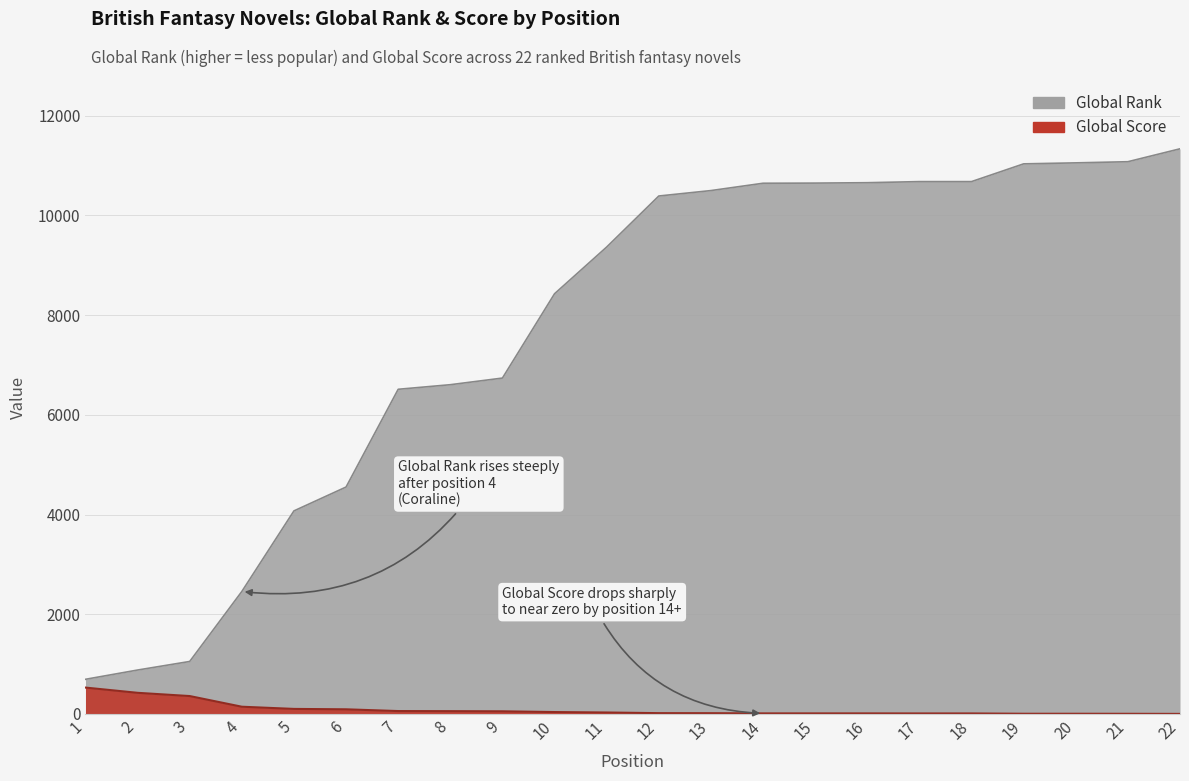

What is the value of the Global Rank point at the 15th from the left?

10650